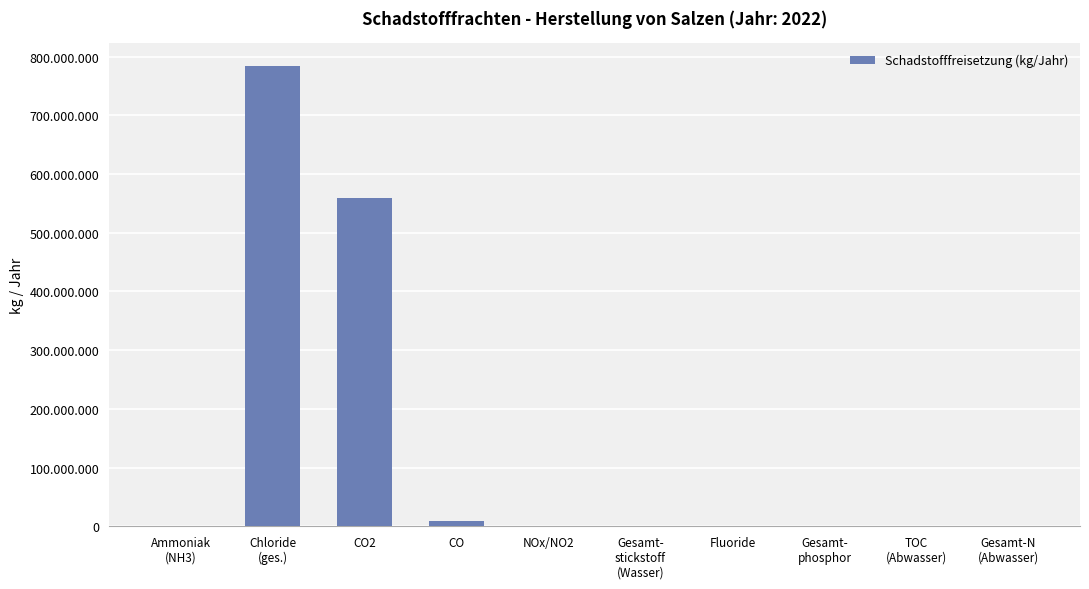

Which label corresponds to the smallest value in the chart?

Fluoride